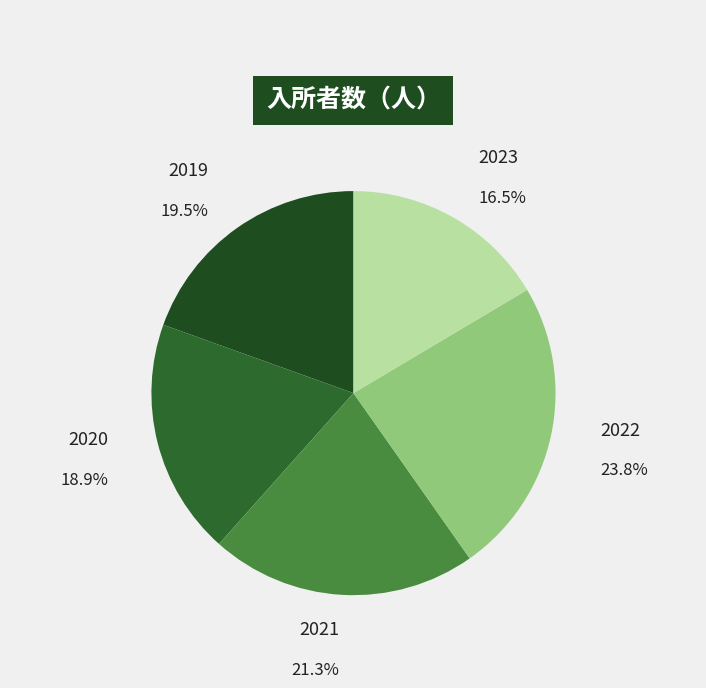

What is the largest slice in the pie chart?

2022